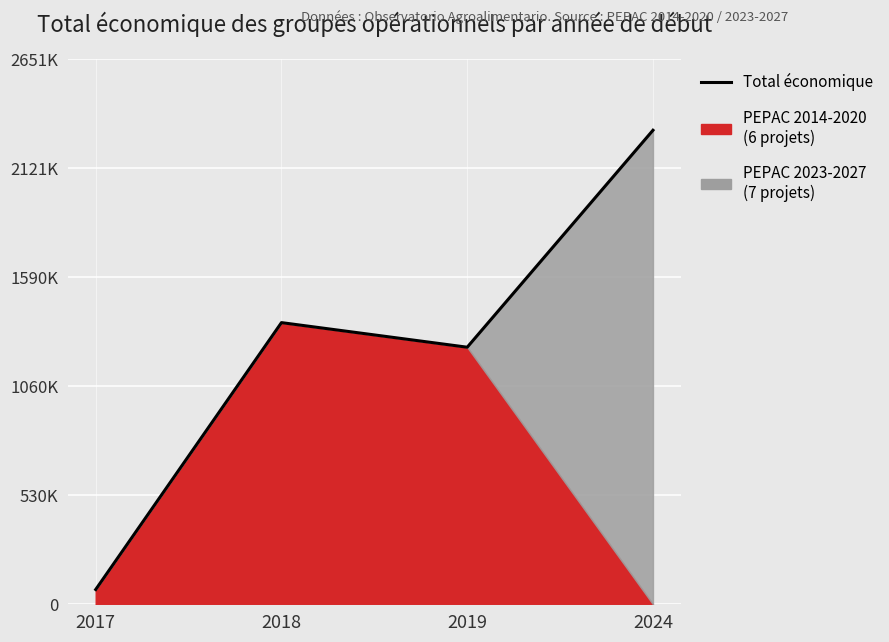

How many lines are shown in the chart?

1